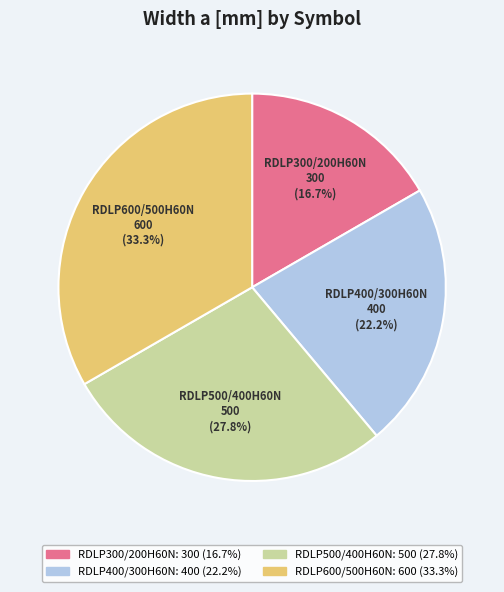

Is the sum of RDLP600/500H60N and RDLP400/300H60N greater than half?

Yes